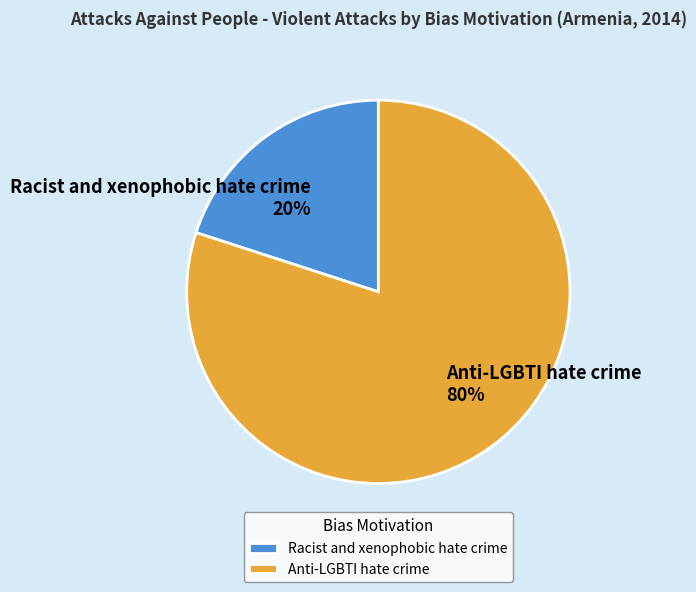

How many slices are in this pie chart?

2